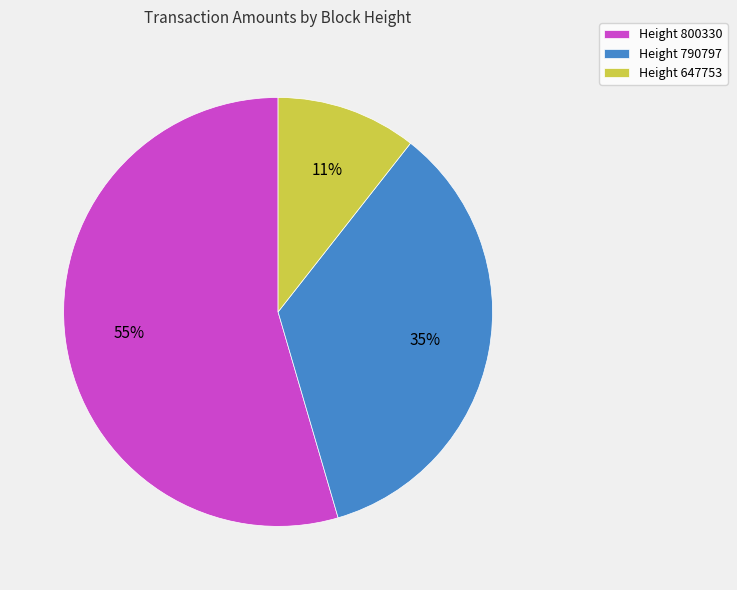

Combined, do Height 800330 and Height 647753 account for over 50%?

Yes